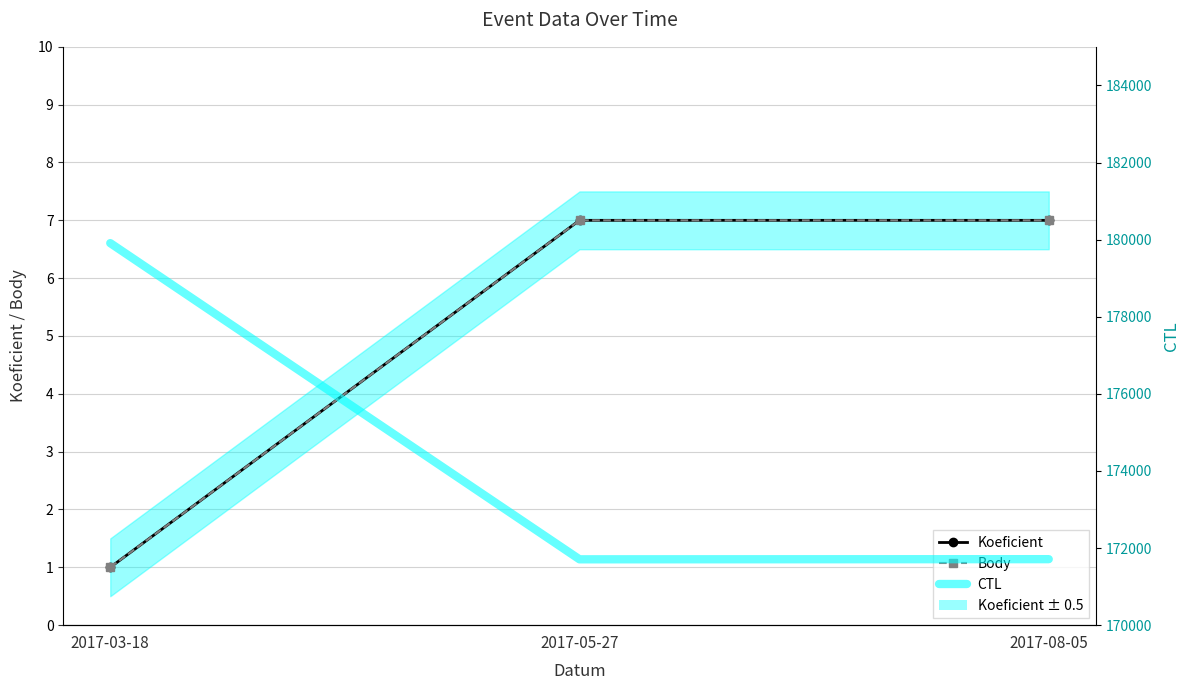

What is the sum of the CTL values at 2017-05-27 and 2017-03-18?

351617